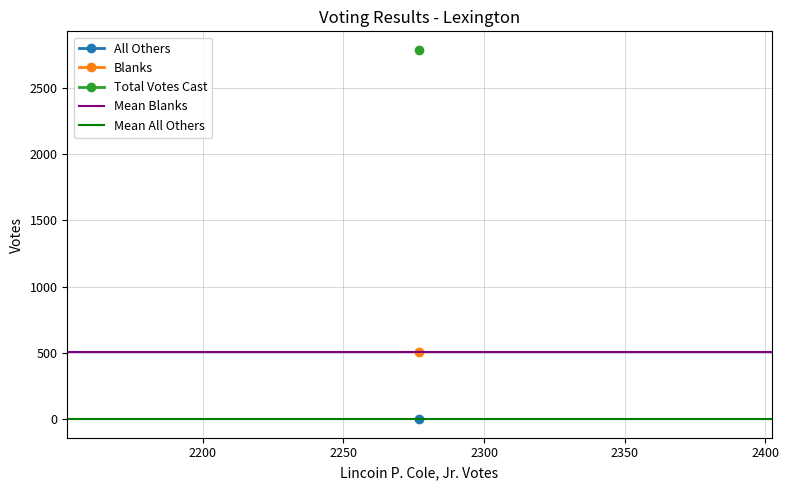

What is the sum of all Mean Blanks values?

1020